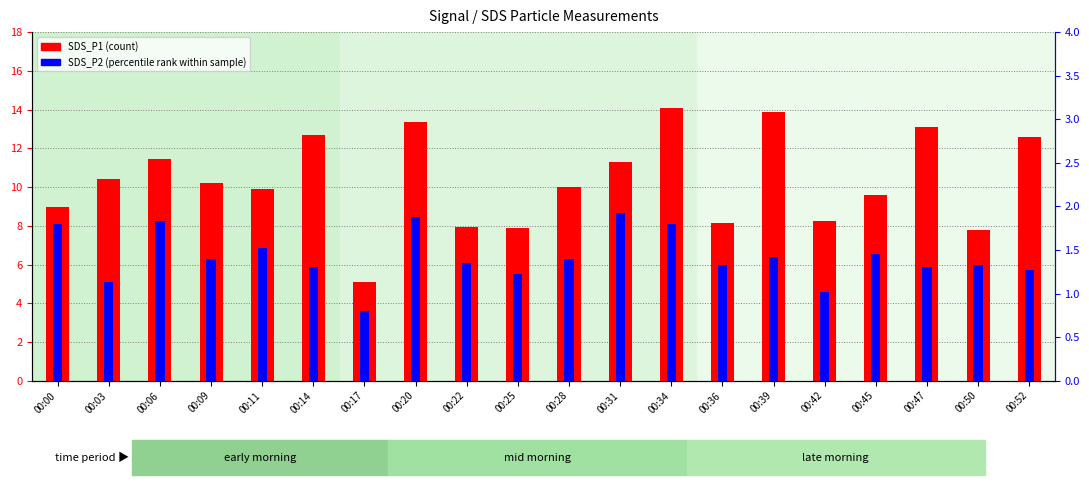

Is the value of SDS_P1 (count) at 00:14 greater than the value of SDS_P2 (percentile rank) at 00:03?

Yes